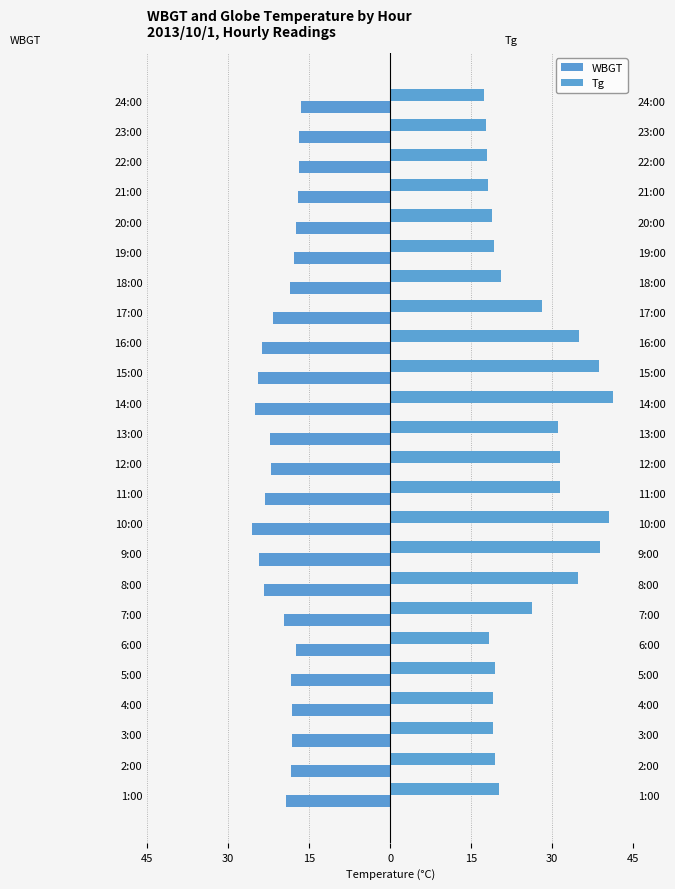

How many data points in WBGT are above -18?

7